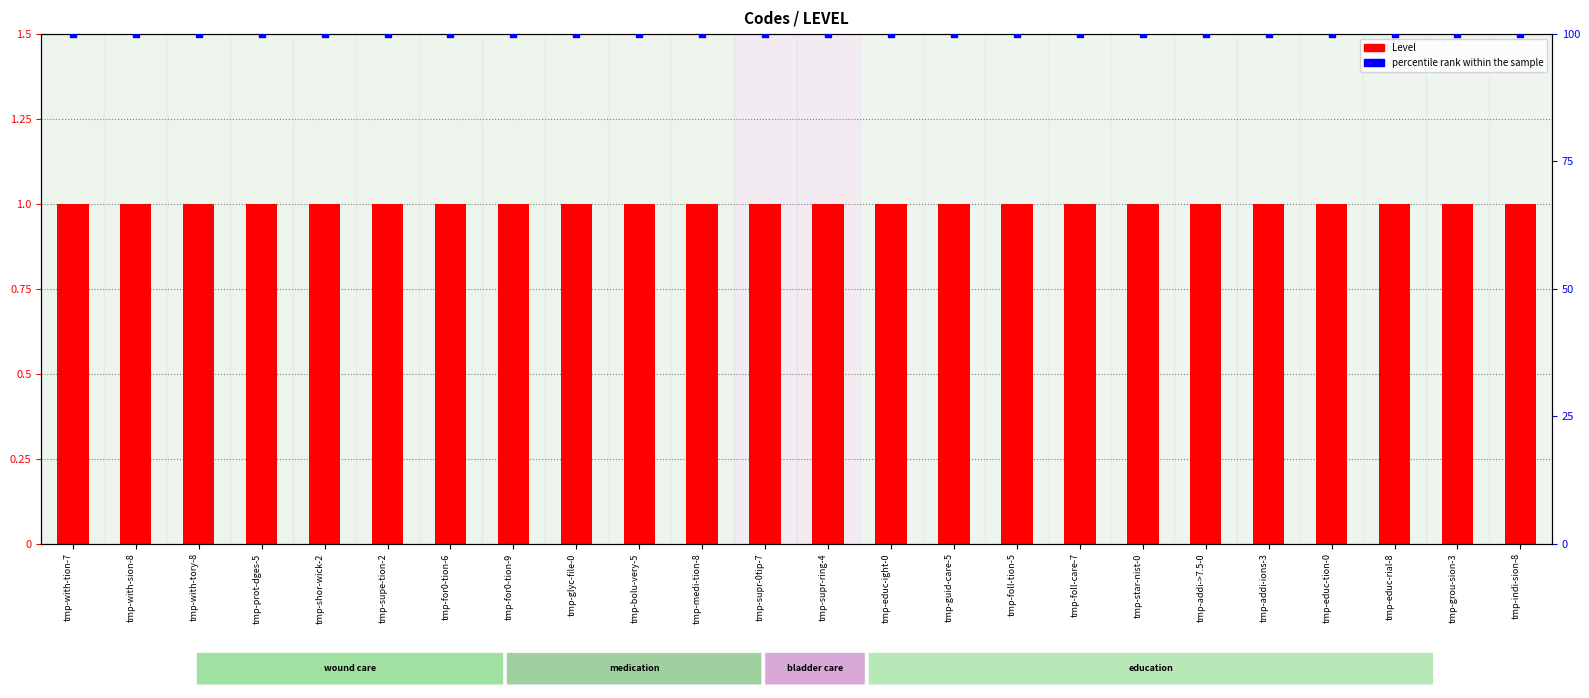

What are all the series names shown in the legend?

Level, percentile rank within the sample